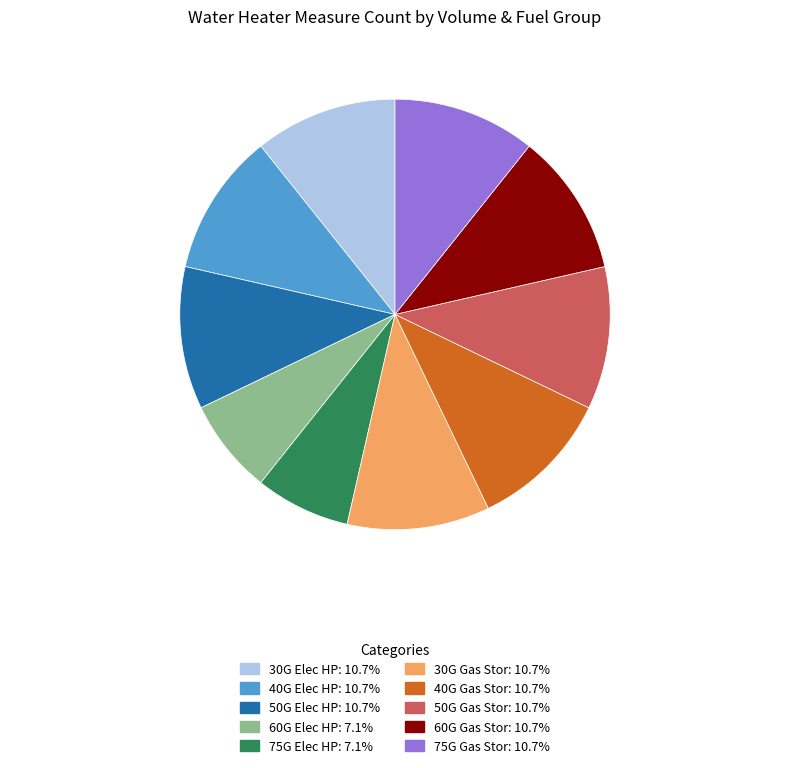

How many slices are in this pie chart?

10